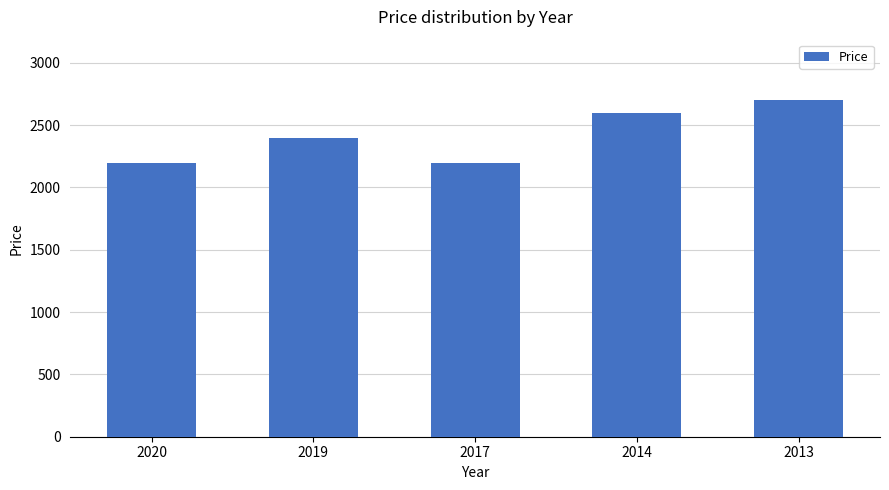

At which category does the chart reach its peak across all series?

2013